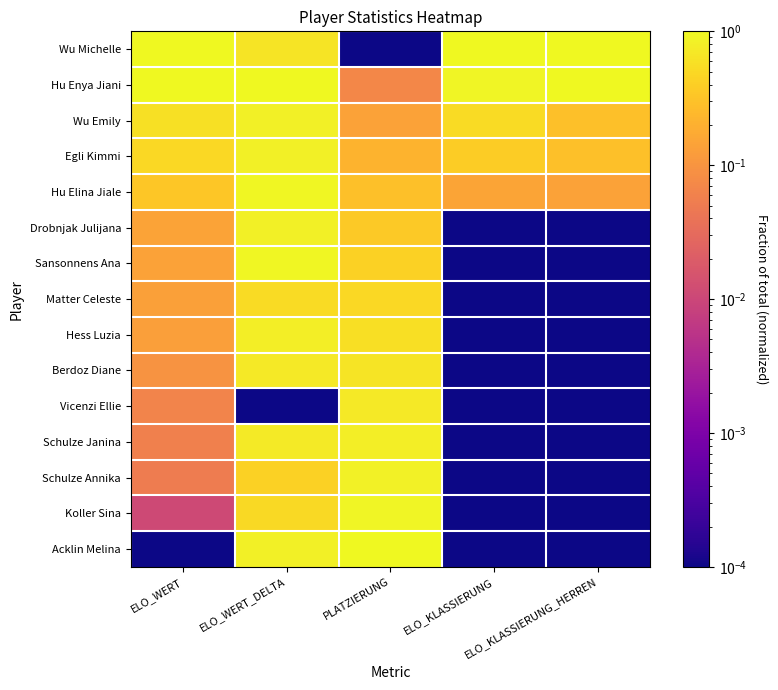

Which has a higher value, PLATZIERUNG or ELO_WERT?

ELO_WERT